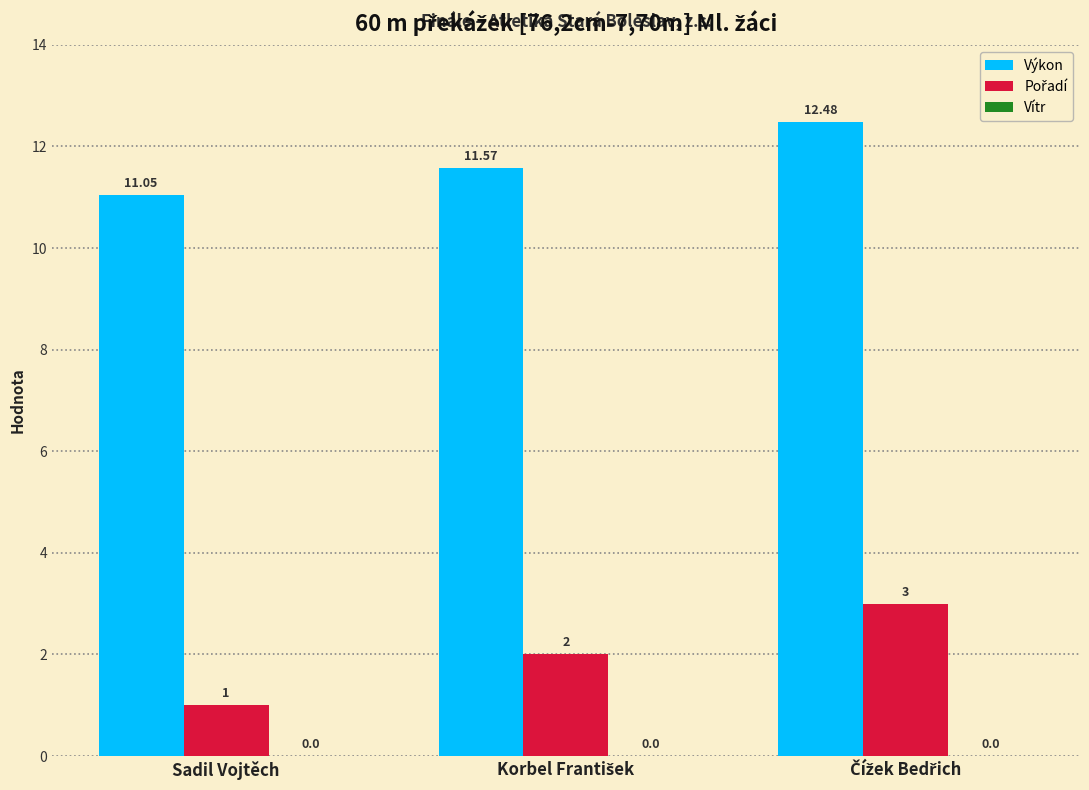

What is the maximum value shown in the chart?

12.5